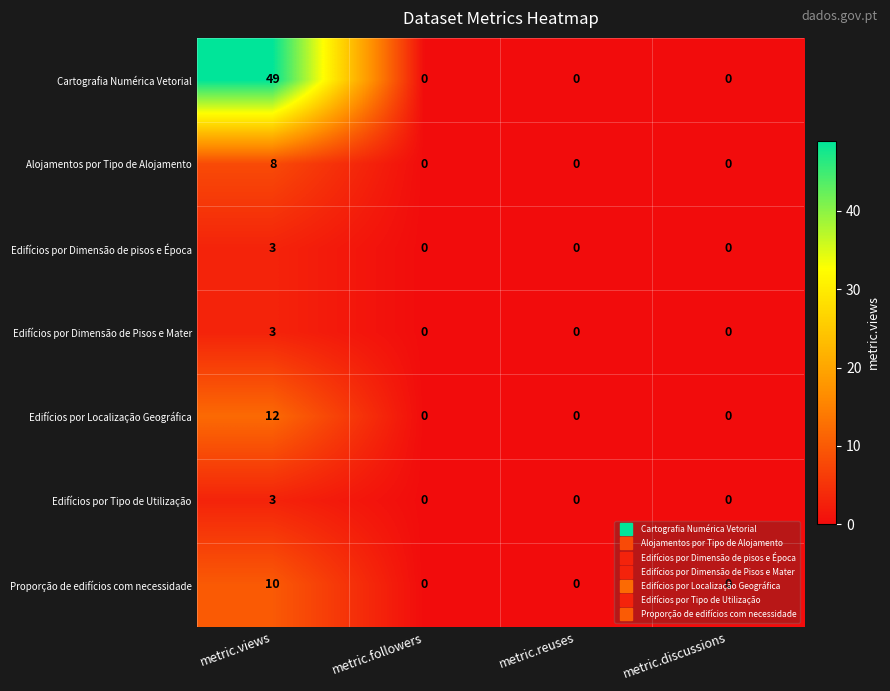

What is the greatest value displayed?

49